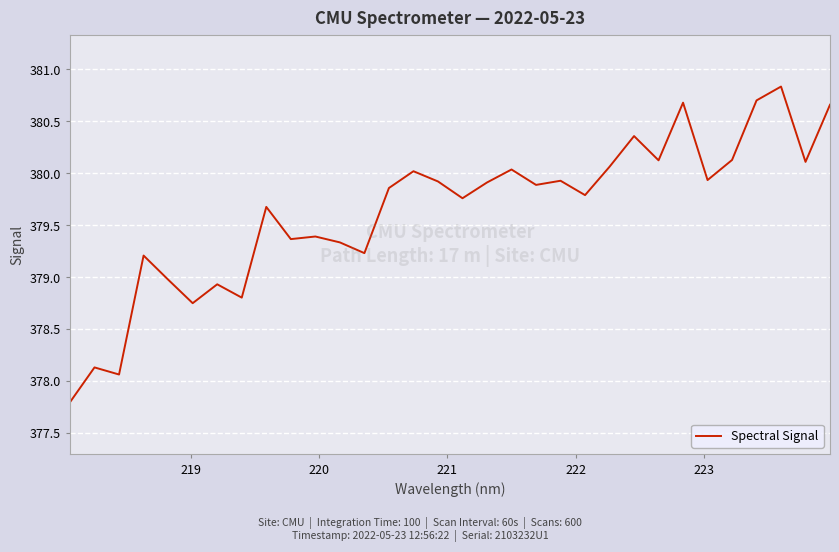

What is the maximum value shown in the chart?

380.8